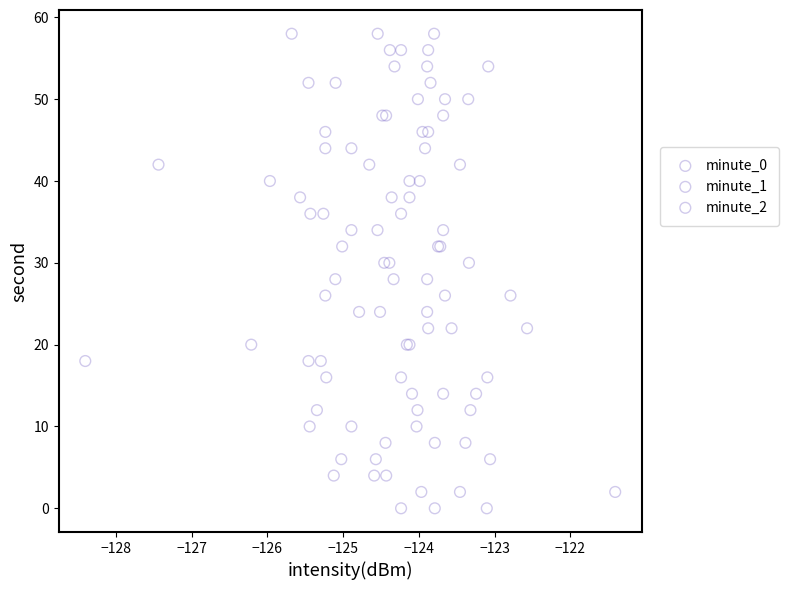

What are all the series names shown in the legend?

minute_0, minute_1, minute_2